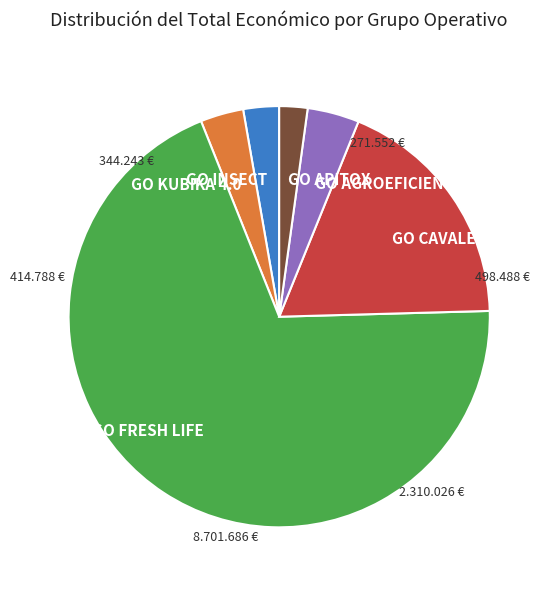

Rank the categories by value from highest to lowest.

GO FRESH LIFE, GO CAVALE, GO AGROEFICIENCIA, GO KUBIKA 4.0, GO INSECT, GO APITOX